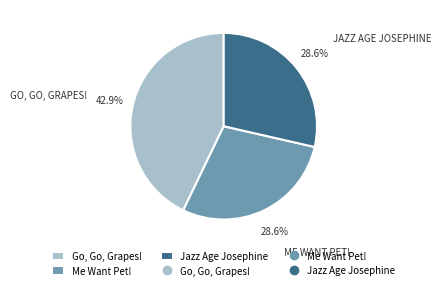

Is there a majority slice in this chart?

No